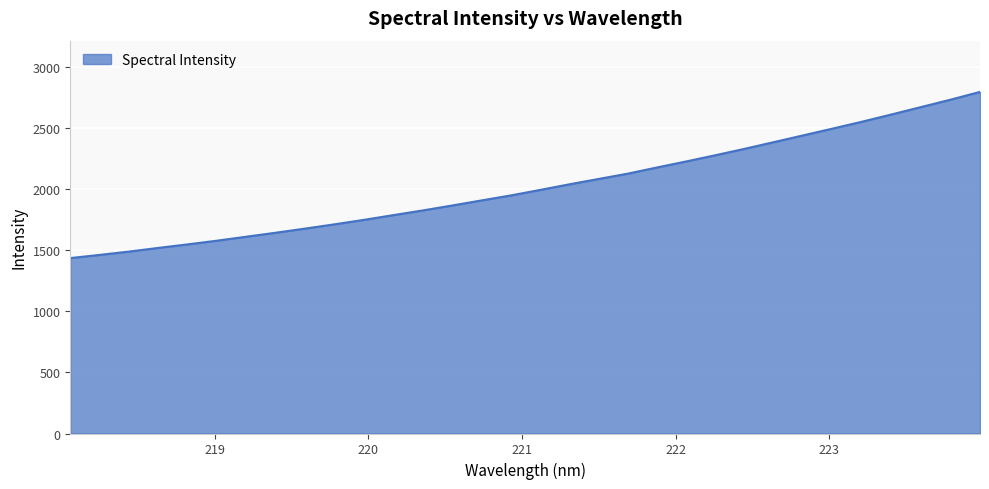

What is the minimum value shown in the chart?

1434.4